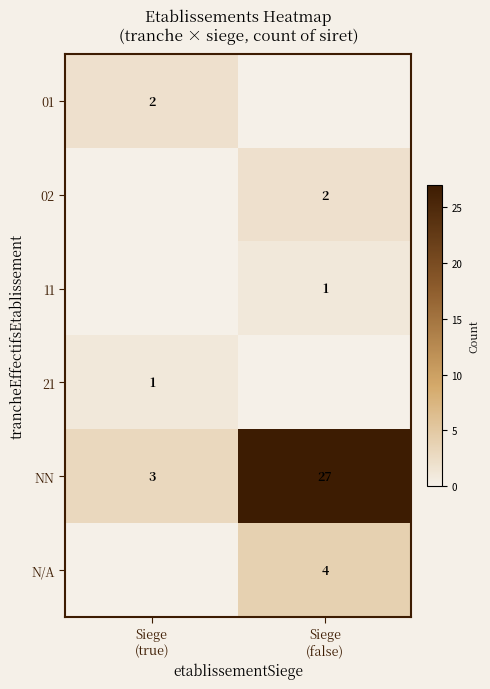

What is the sum of all NN values?

30